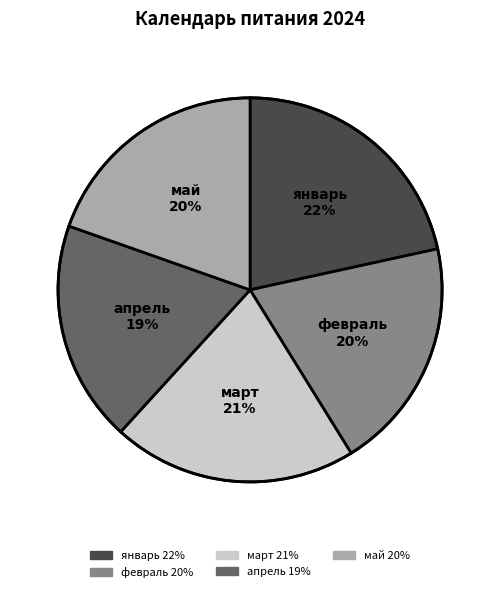

Approximately how many times larger is the value at март compared to январь?

1.0